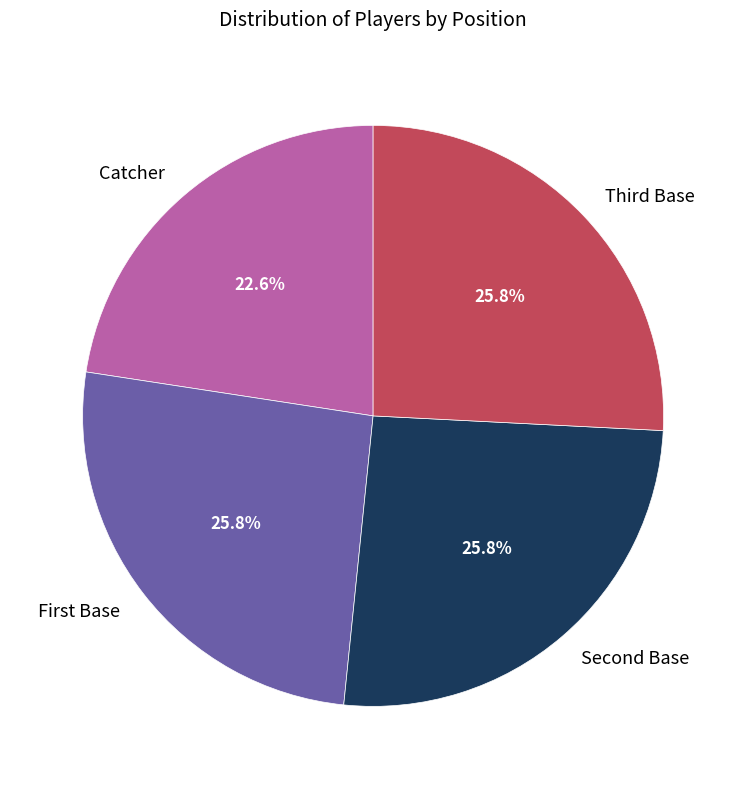

Is Catcher the majority of the pie?

No